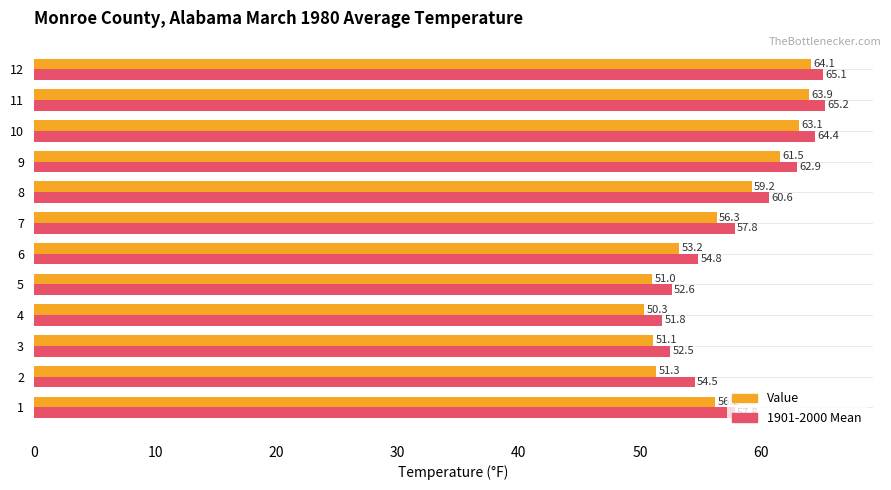

At which label does Value reach its peak?

12